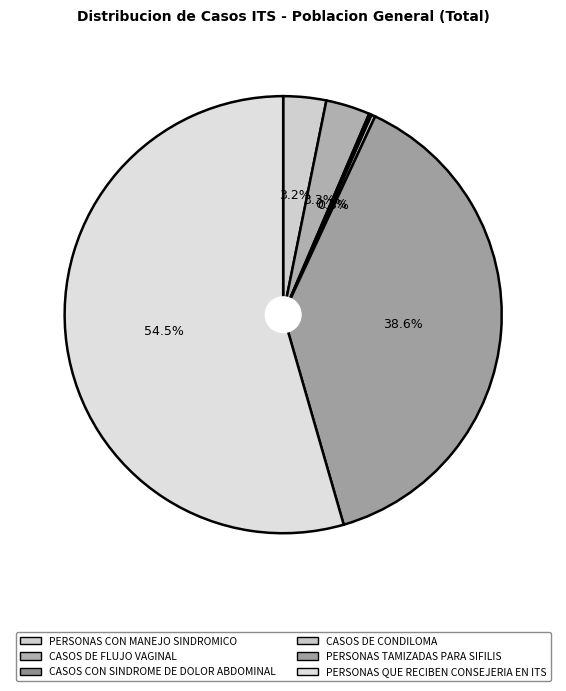

What is the change in value from CASOS DE FLUJO VAGINAL to PERSONAS QUE RECIBEN CONSEJERIA EN ITS?

+533